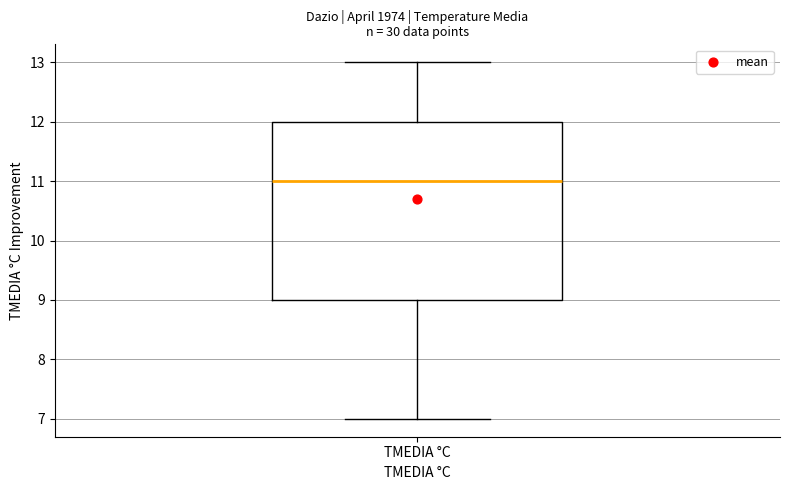

Where does the median line of the box for TMEDIA °C sit on the y-axis? The values are not printed on the chart, so give them approximately, as read against the axis.

11